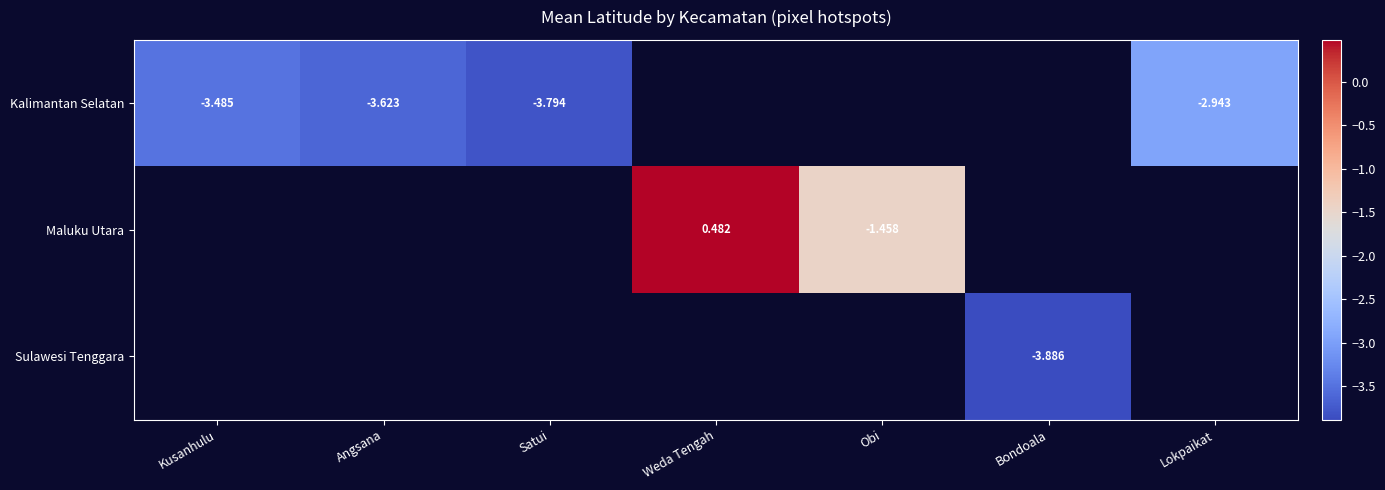

Is the value of Kalimantan Selatan at Kusanhulu greater than the value of Maluku Utara at Obi?

No